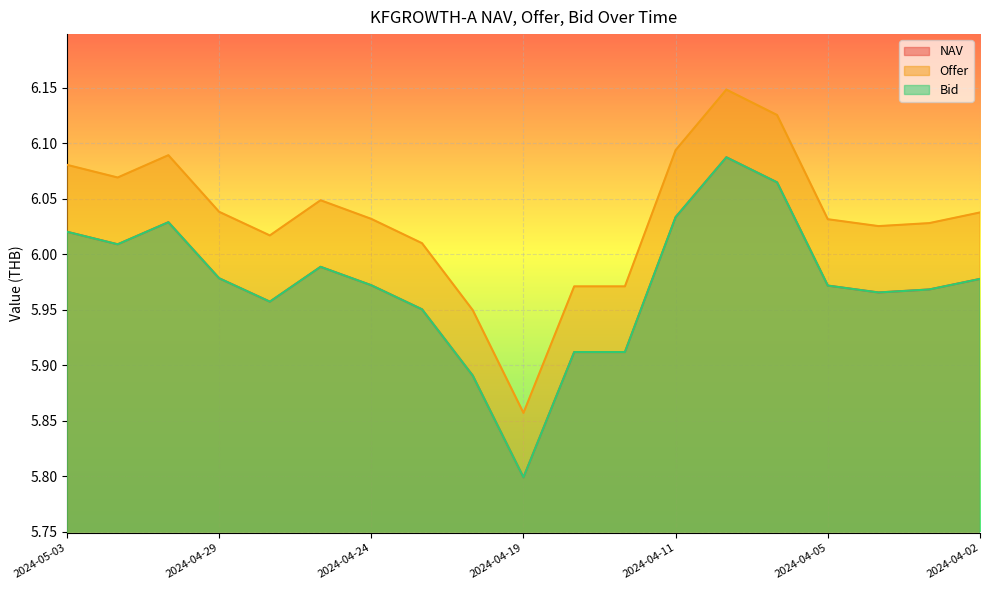

True or false: Bid and NAV cross at least once.

False